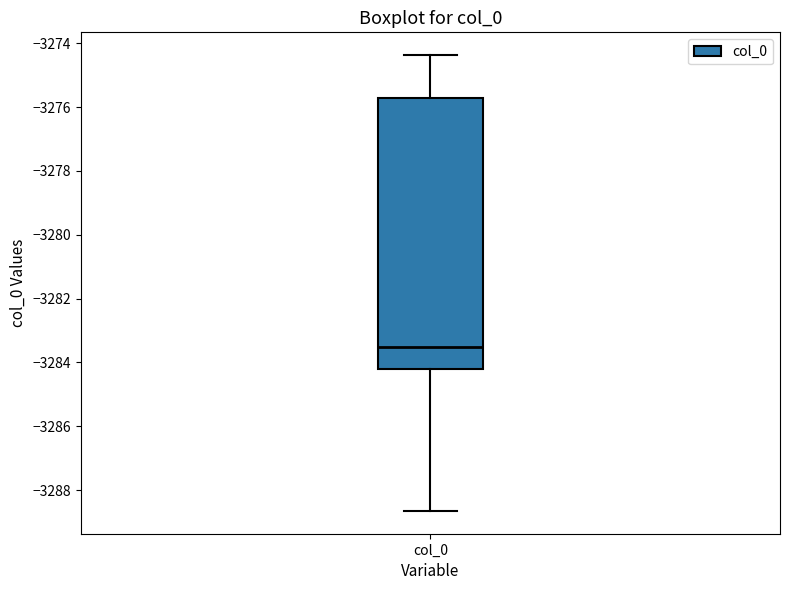

Where does the upper whisker of the box for col_0 end on the y-axis? The values are not printed on the chart, so give them approximately, as read against the axis.

-3274.4